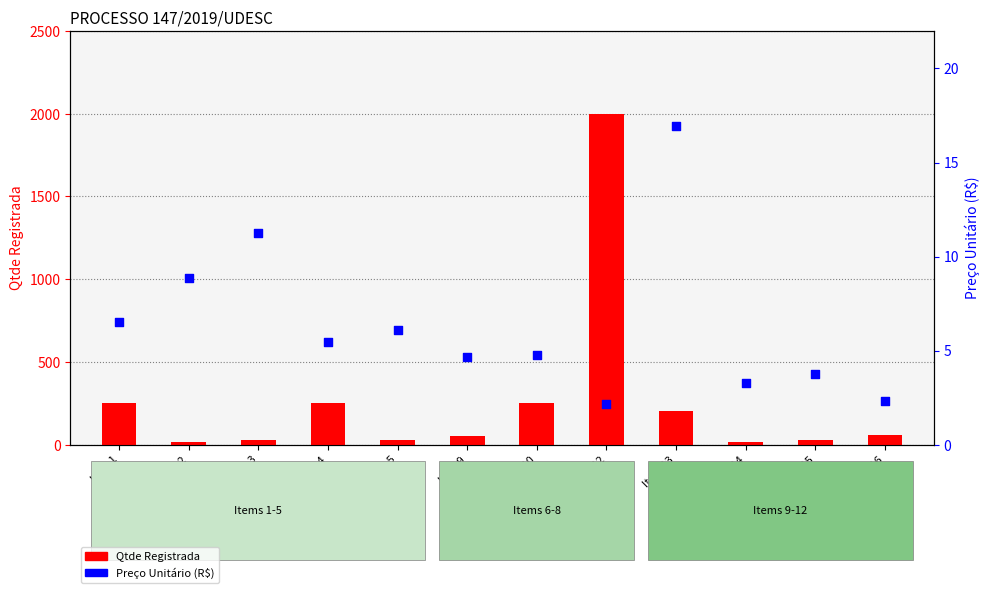

Is the value of Preço Unitário (R$) at Item 12 greater than the value of Qtde Registrada at Item 4?

No